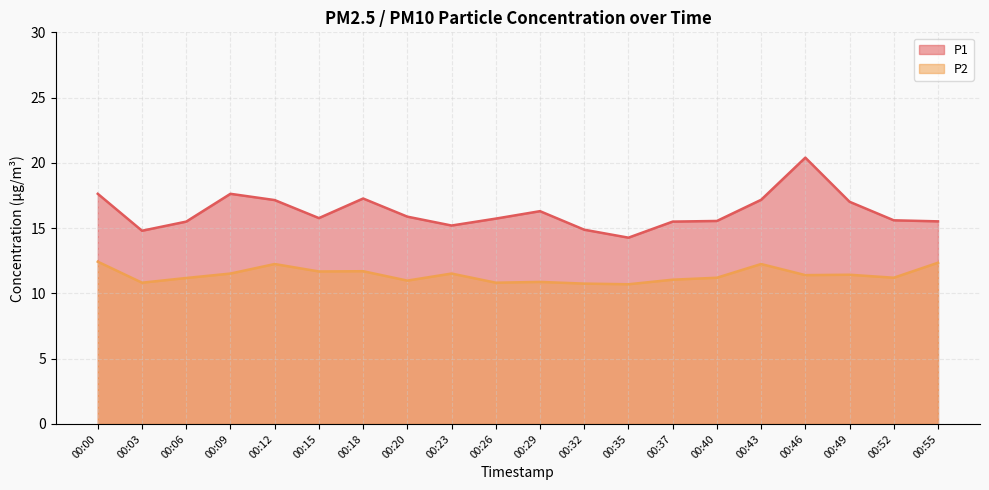

What value does the P2 series have at 00:46?

11.4